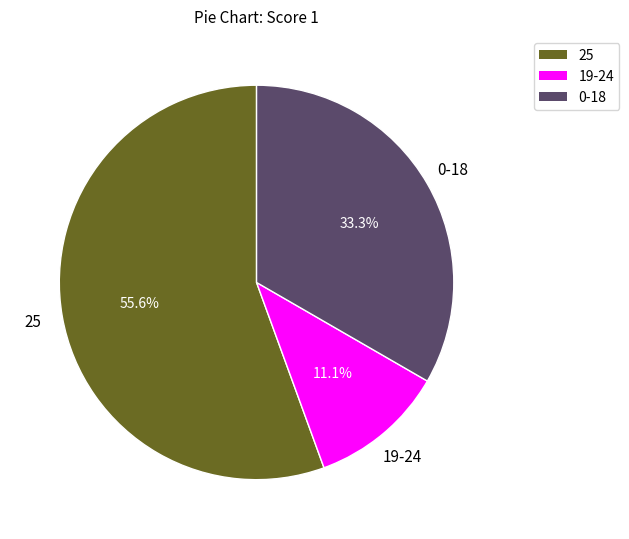

Is there any slice that represents more than half of the pie?

Yes